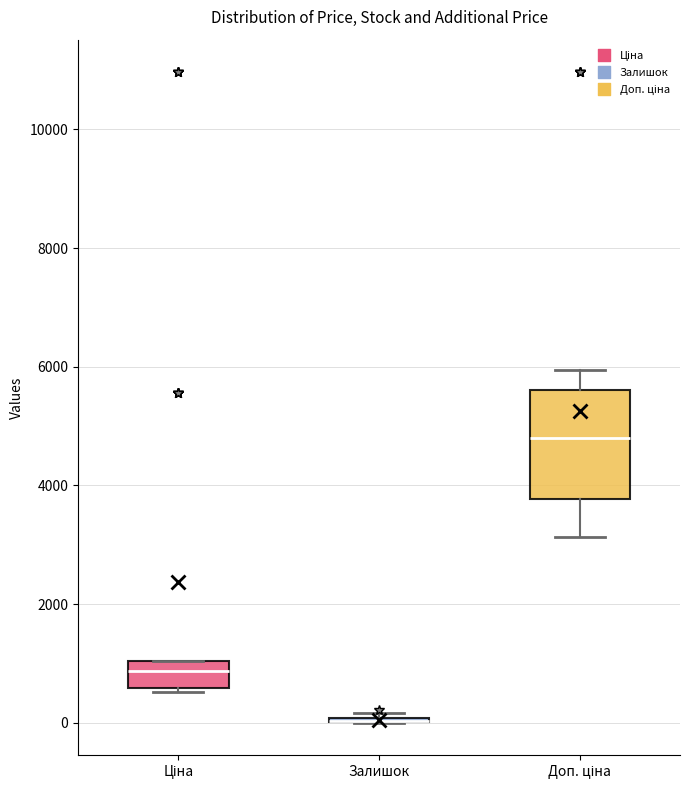

Which box is the tallest, from its lower edge to its upper edge?

Доп. ціна